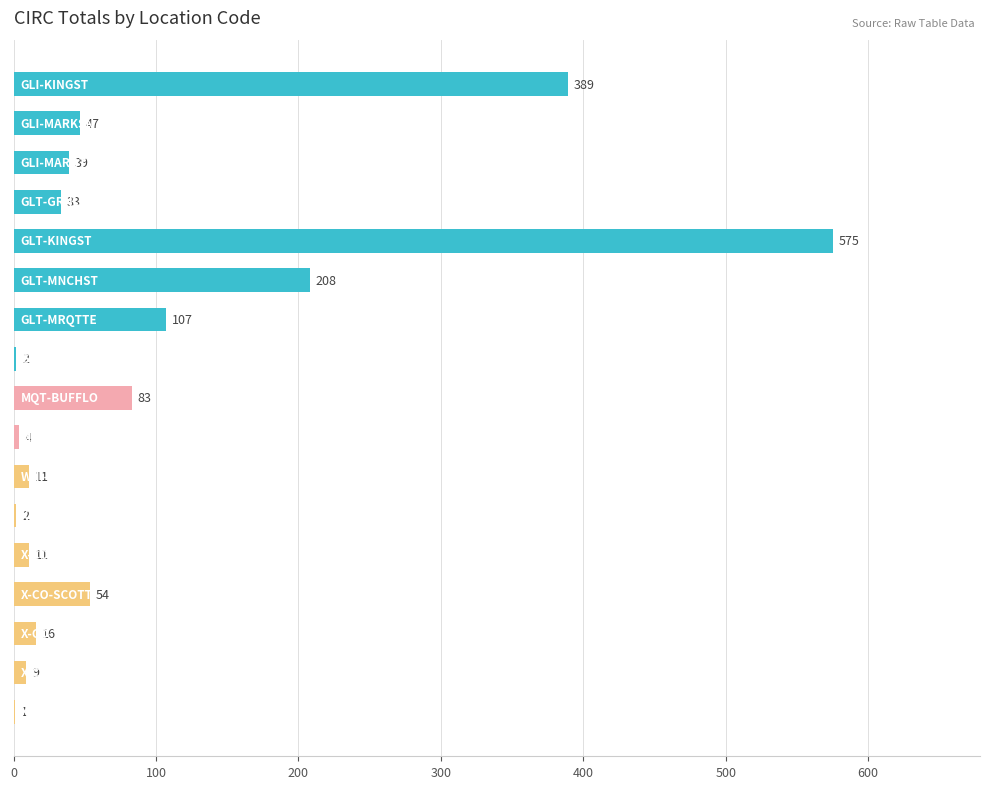

What is the maximum value shown in the chart?

575